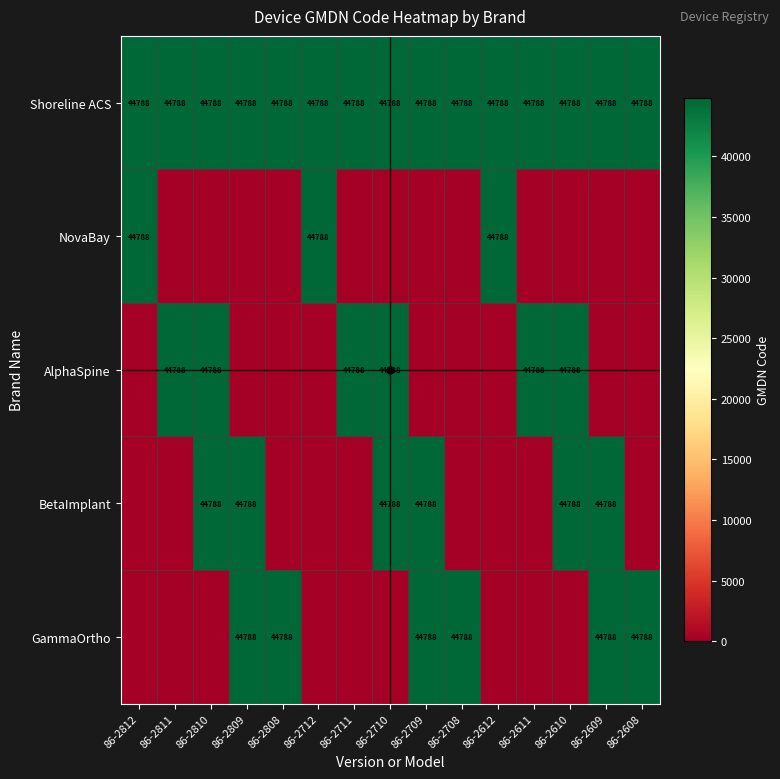

What is the total value across all series at 86-2608?

89576